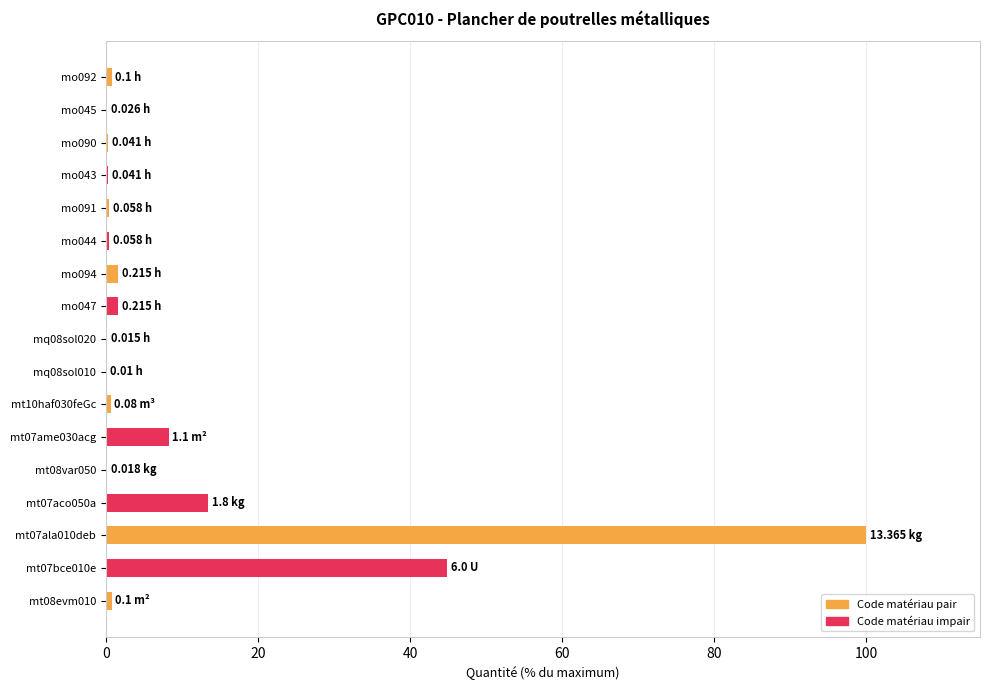

How many distinct data groups are displayed?

1